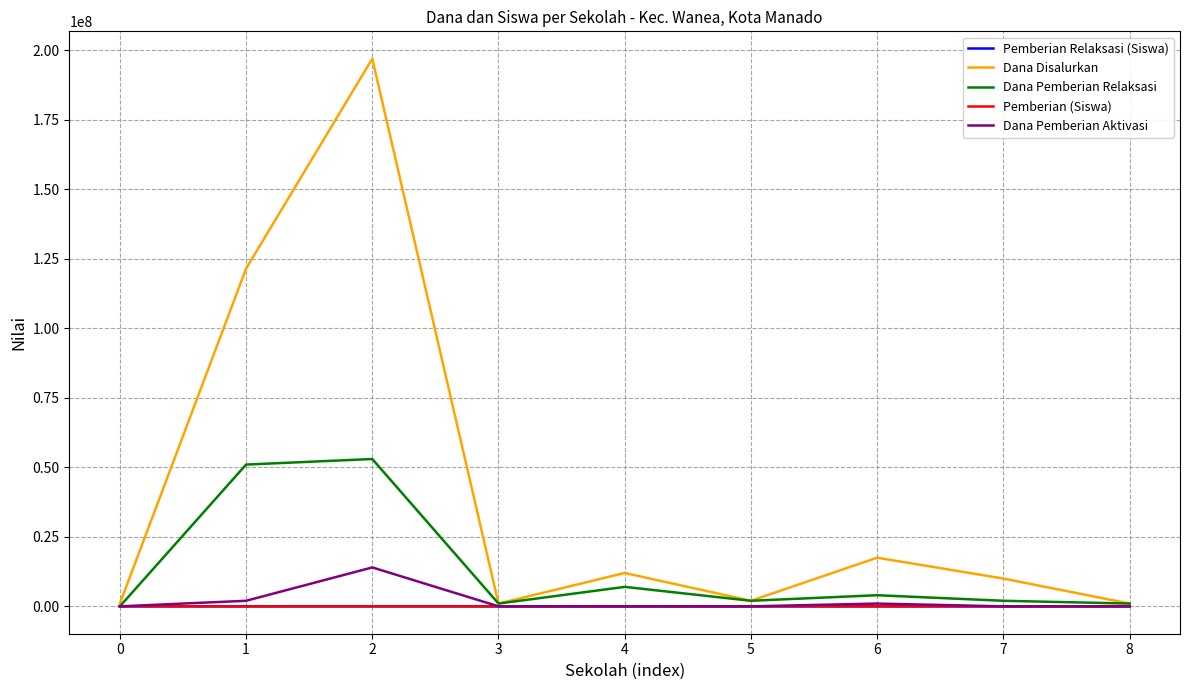

The value of Dana Disalurkan at 4 is 12000000. True or false?

True